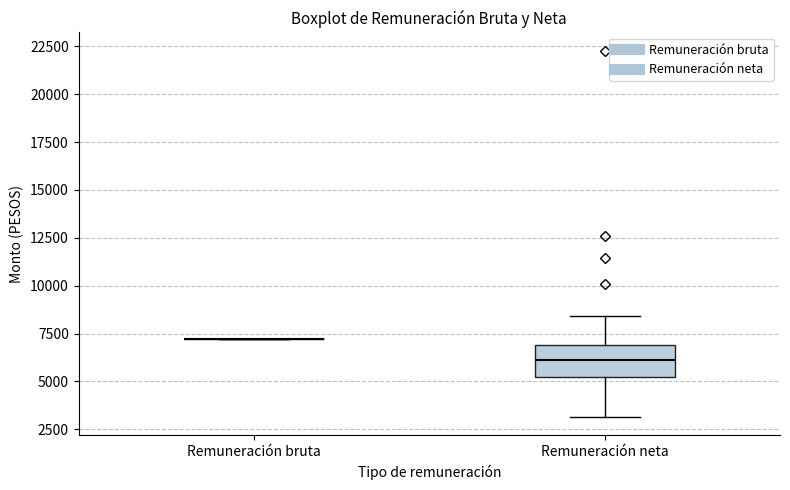

Reading left to right, read every box against the y-axis: the position of its median line, the range the box covers, and the ends of its whiskers. The values are not printed on the chart, so give them approximately, as read against the axis.

Remuneración bruta: box collapsed to a line at 7000, whiskers 7000 to 7000
Remuneración neta: median 6000, box 5000 to 7000, whiskers 3000 to 8500